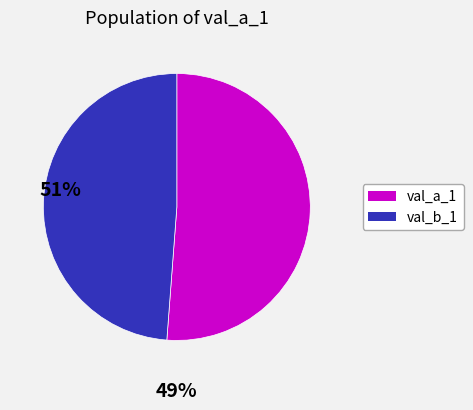

Is there a majority slice in this chart?

Yes